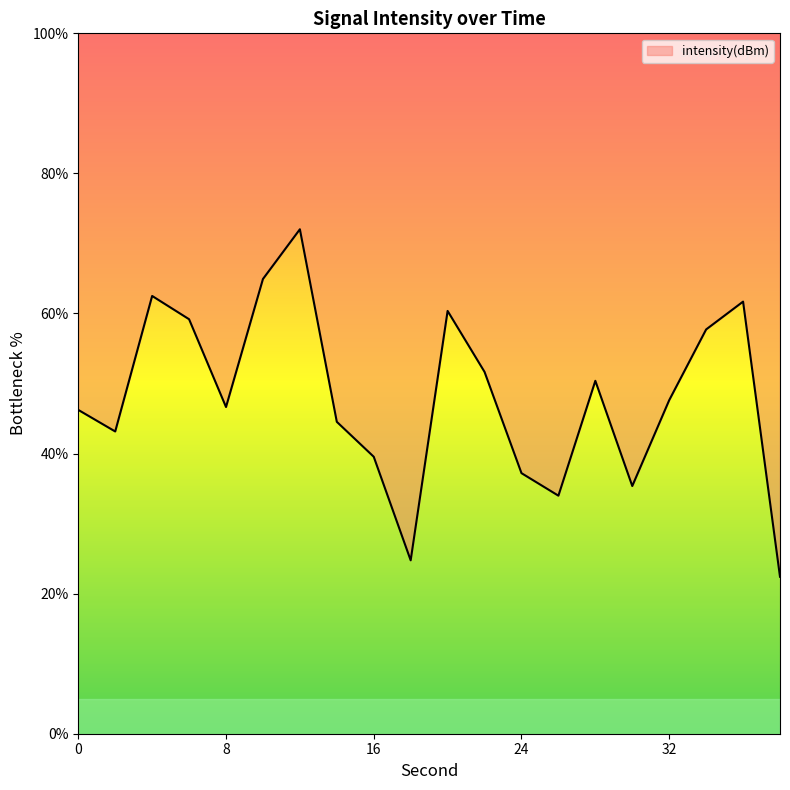

At which label does the data first exceed 47?

4